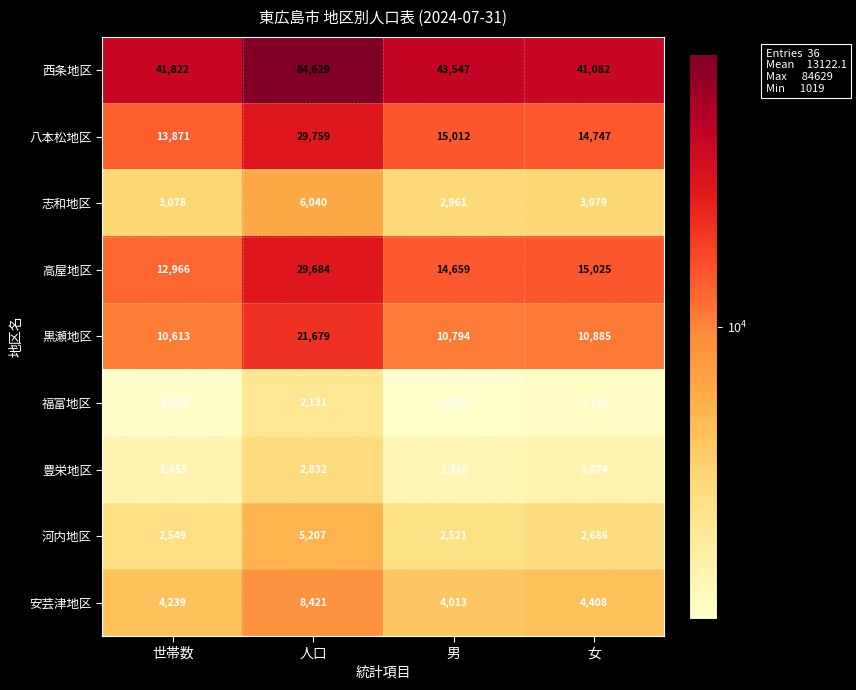

What is the difference between the second highest and second lowest values in the 安芸津地区 series?

169